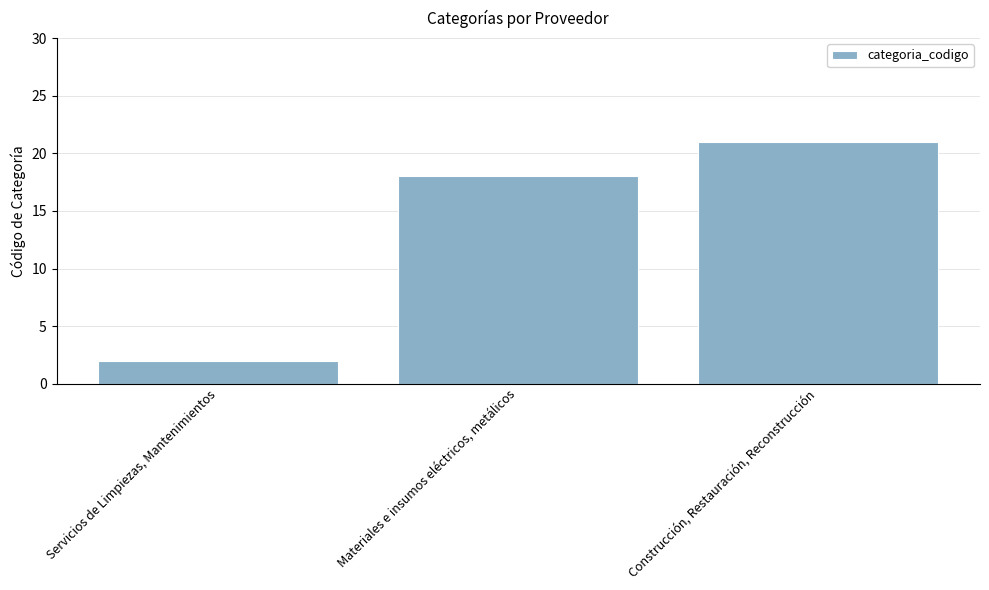

Count the number of data series in this chart.

1